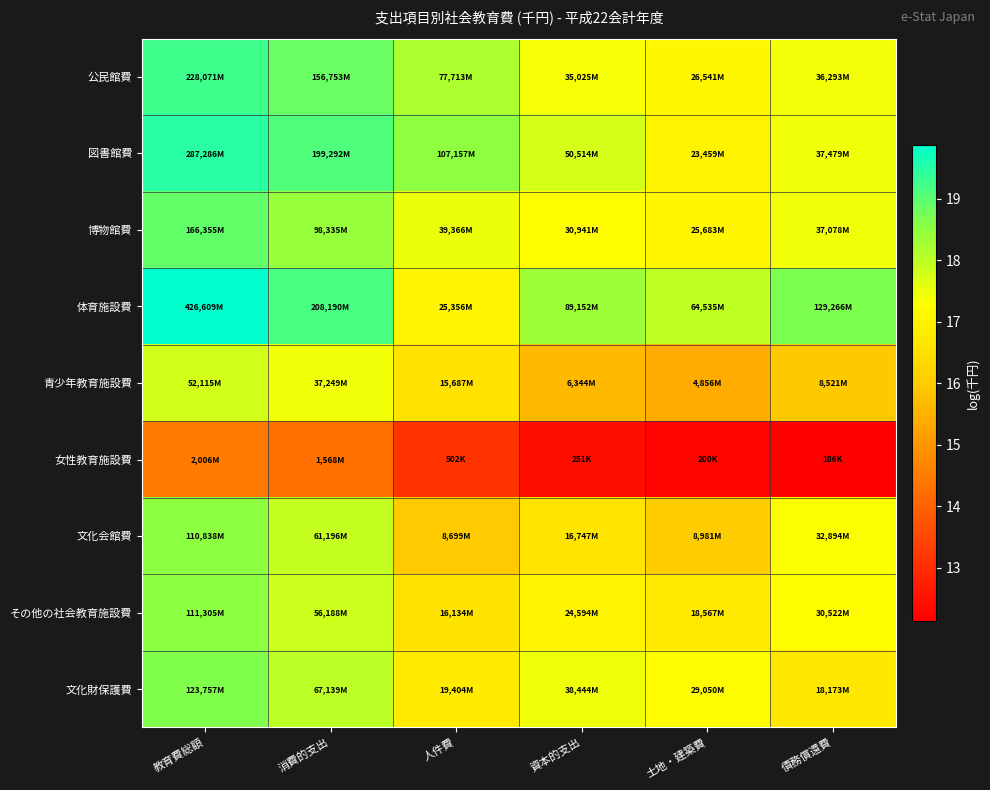

Reading left to right, transcribe all the data shown in this chart.

公民館費: 教育費総額=19.2	消費的支出=18.9	人件費=18.2	資本的支出=17.4	土地・建築費=17.1	債務償還費=17.4
図書館費: 教育費総額=19.5	消費的支出=19.1	人件費=18.5	資本的支出=17.7	土地・建築費=17.0	債務償還費=17.4
博物館費: 教育費総額=18.9	消費的支出=18.4	人件費=17.5	資本的支出=17.2	土地・建築費=17.1	債務償還費=17.4
体育施設費: 教育費総額=19.9	消費的支出=19.2	人件費=17.0	資本的支出=18.3	土地・建築費=18.0	債務償還費=18.7
青少年教育施設費: 教育費総額=17.8	消費的支出=17.4	人件費=16.6	資本的支出=15.7	土地・建築費=15.4	債務償還費=16.0
女性教育施設費: 教育費総額=14.5	消費的支出=14.3	人件費=13.1	資本的支出=12.4	土地・建築費=12.2	債務償還費=12.1
文化会館費: 教育費総額=18.5	消費的支出=17.9	人件費=16.0	資本的支出=16.6	土地・建築費=16.0	債務償還費=17.3
その他の社会教育施設費: 教育費総額=18.5	消費的支出=17.8	人件費=16.6	資本的支出=17.0	土地・建築費=16.7	債務償還費=17.2
文化財保護費: 教育費総額=18.6	消費的支出=18.0	人件費=16.8	資本的支出=17.5	土地・建築費=17.2	債務償還費=16.7